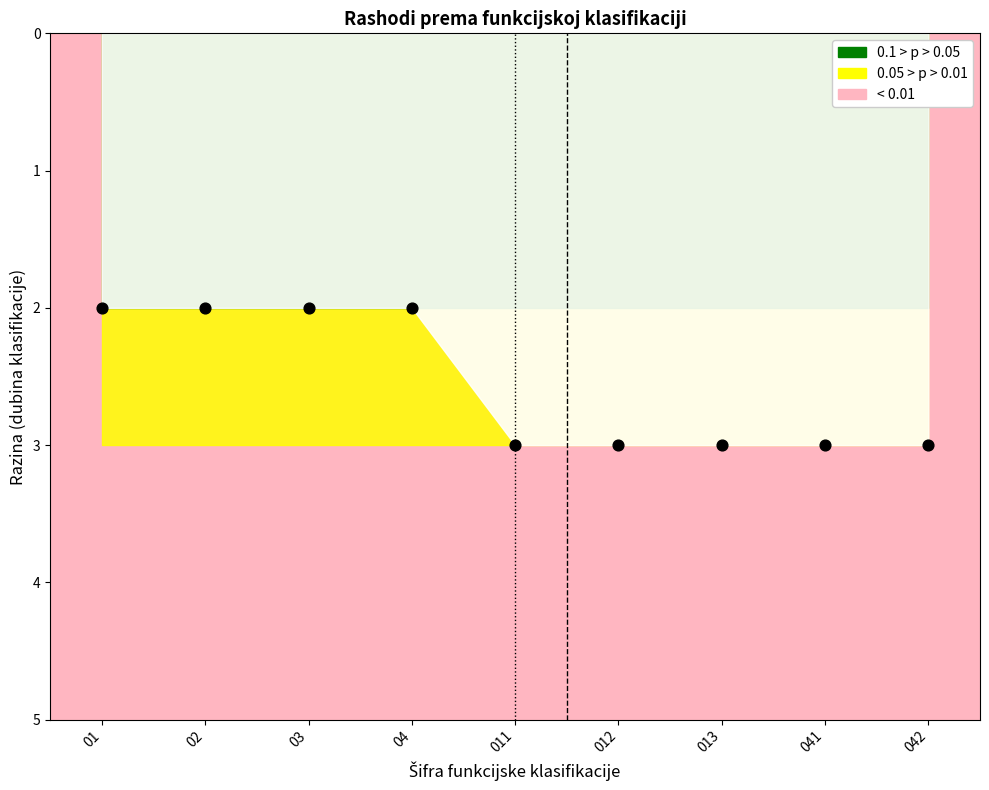

What is the average Y value?

3